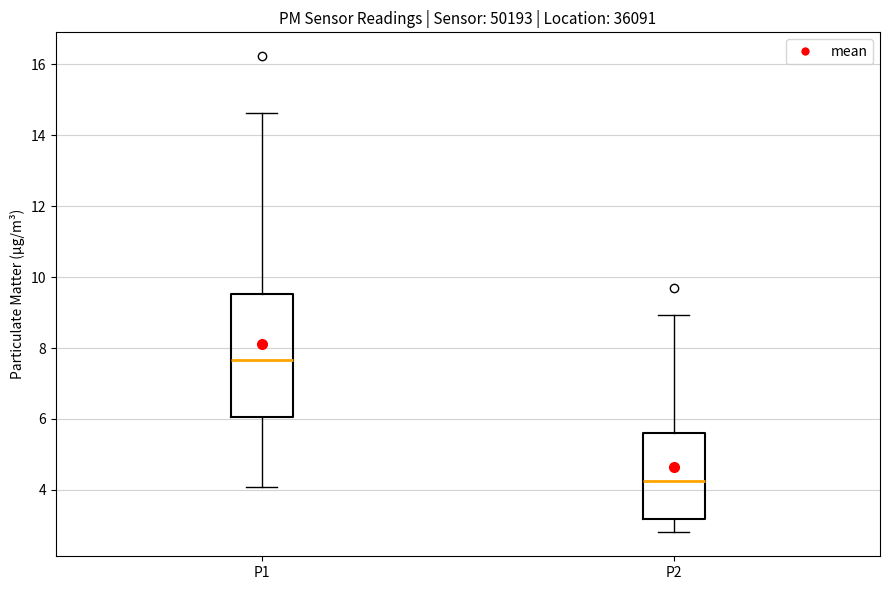

Reading left to right, read every box against the y-axis: the position of its median line, the range the box covers, and the ends of its whiskers. The values are not printed on the chart, so give them approximately, as read against the axis.

P1: median 7.6, box 6.0 to 9.6, whiskers 4.0 to 14.6
P2: median 4.2, box 3.2 to 5.6, whiskers 2.8 to 9.0